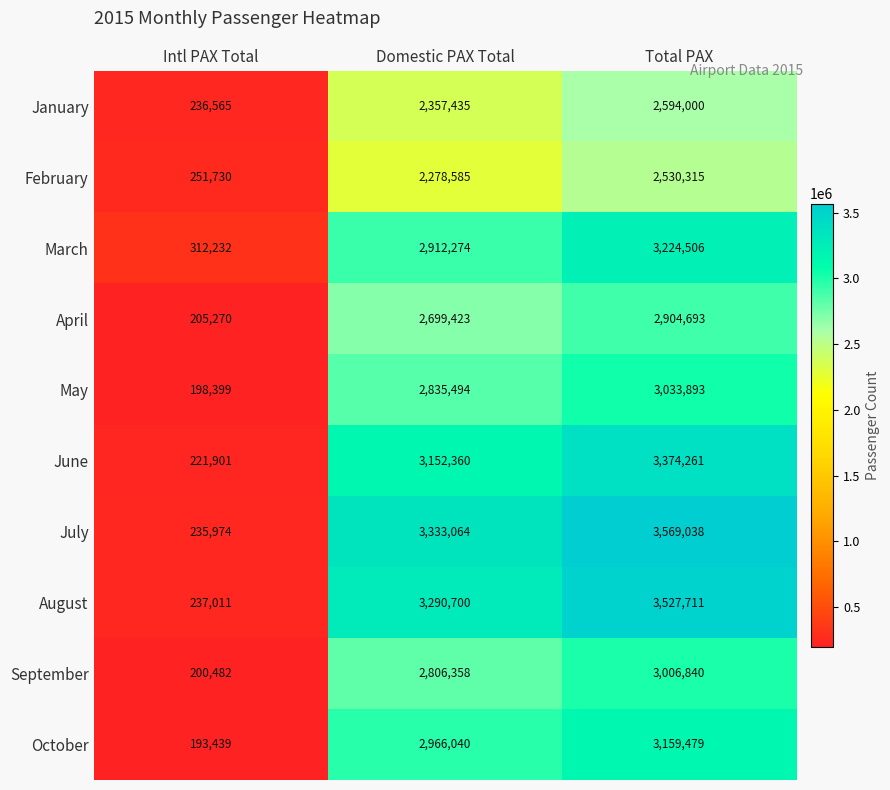

What is the spread (max minus min) of values at Domestic PAX Total?

1054479